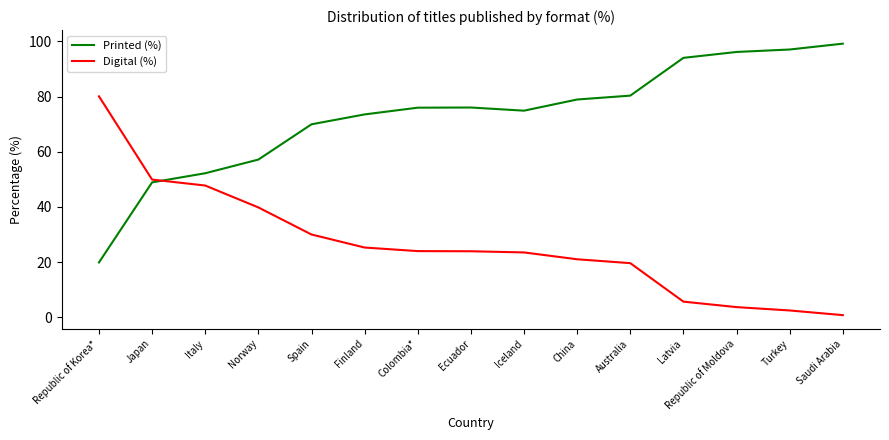

How many series are shown in this chart?

2